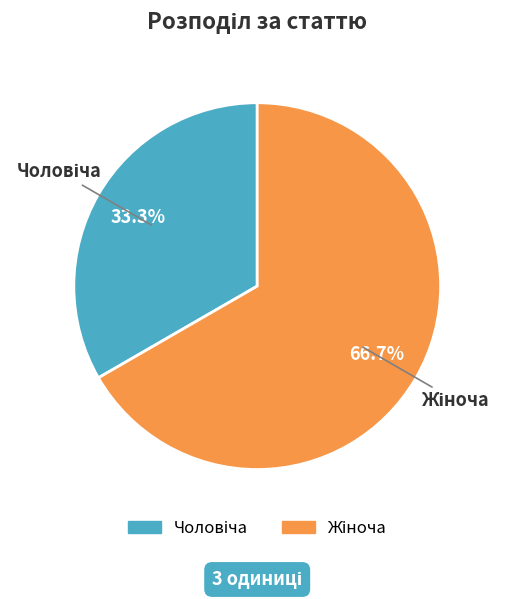

Is there any slice that represents more than half of the pie?

Yes